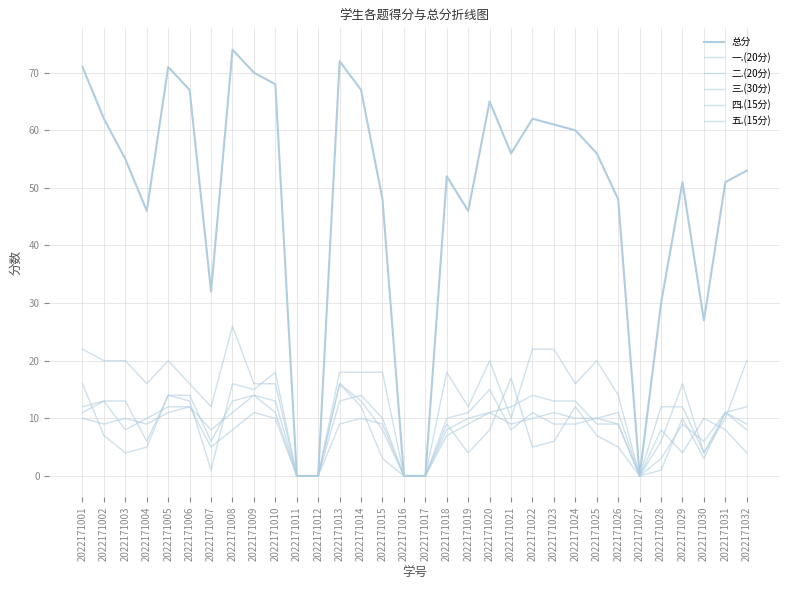

Does the chart display data point markers on the line(s)?

No